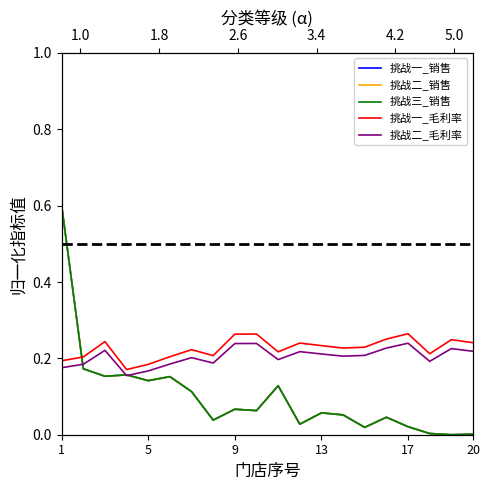

How many interior local peaks does the 挑战三_销售 series have?

6